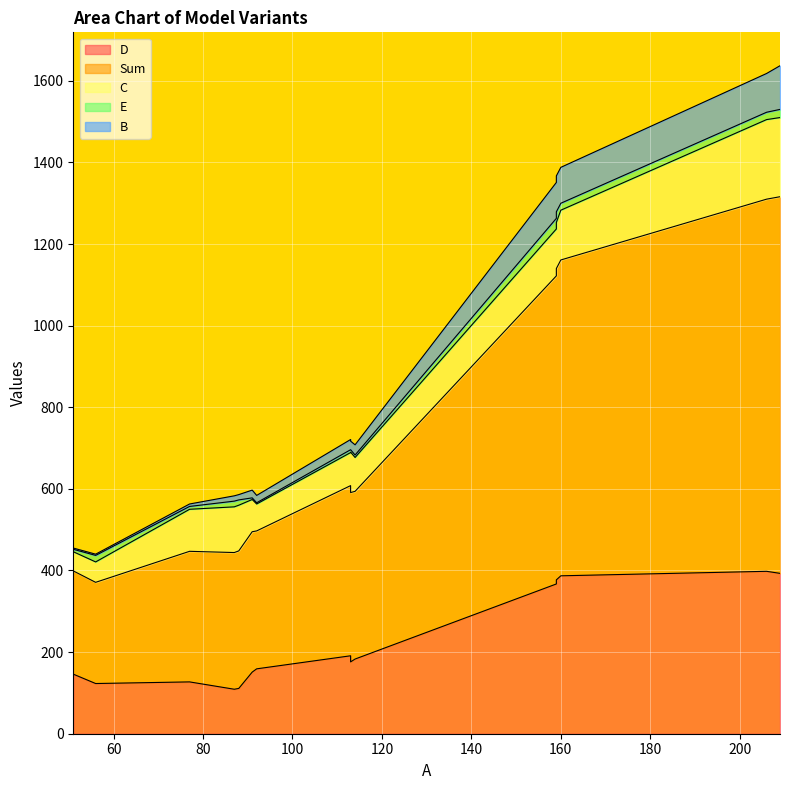

True or false: E has a value of 6 at 114.

True